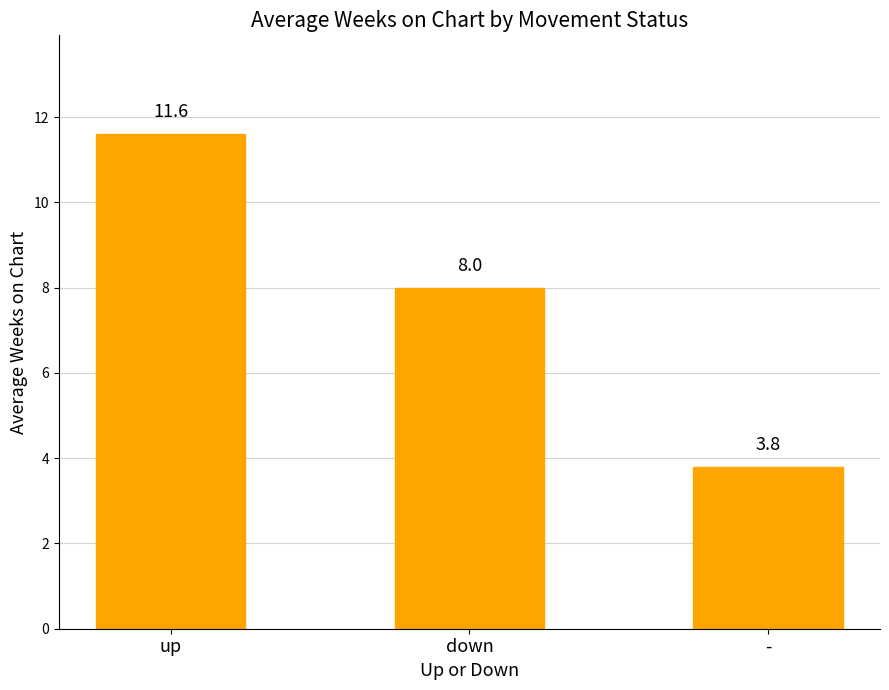

The chart shows a value of 8.0 at down. True or false?

True